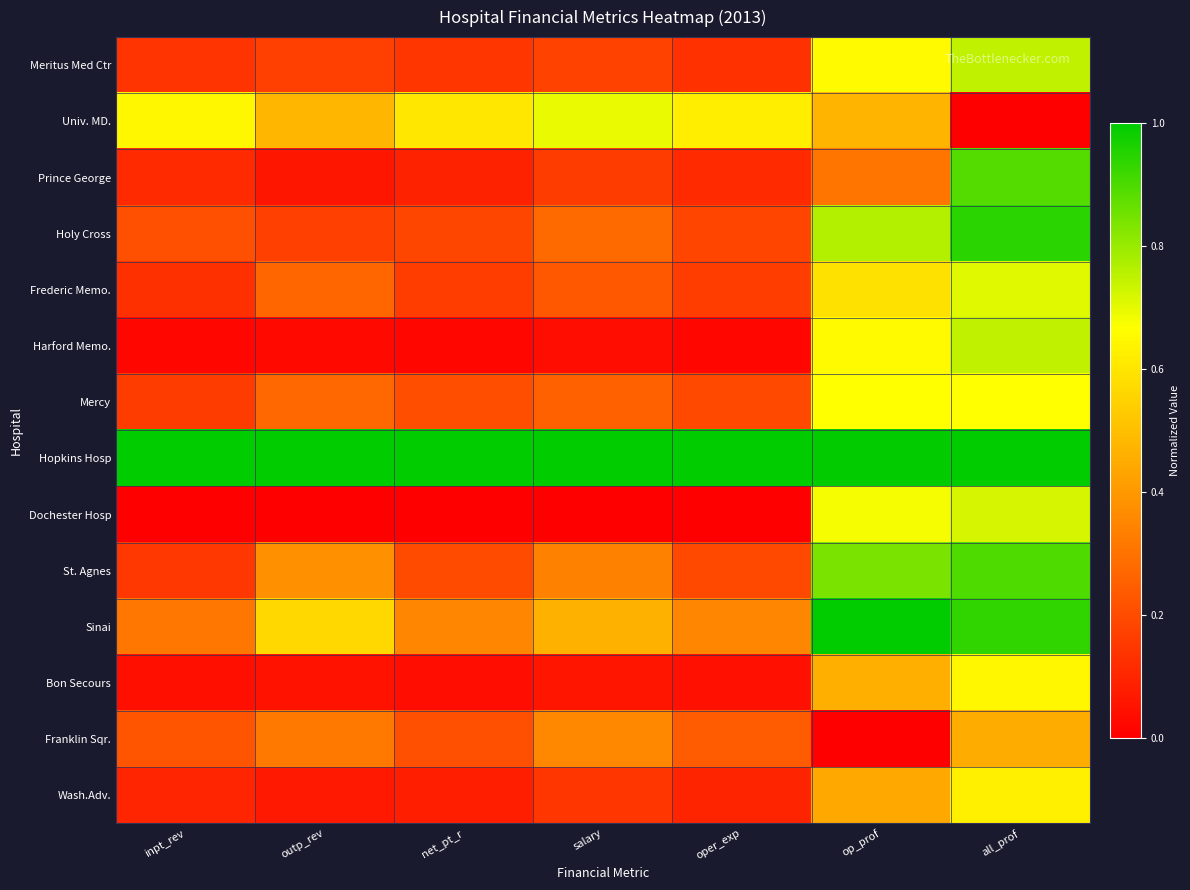

What is the difference between the highest and lowest values at oper_exp?

1.0